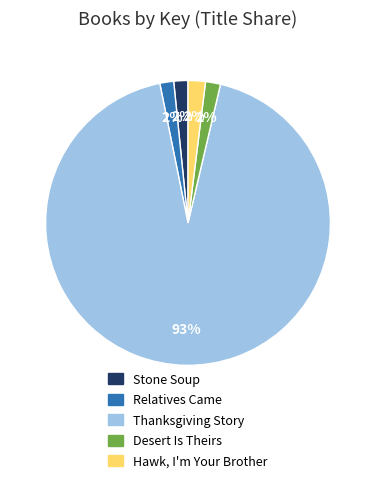

To the nearest percent, what percentage of the pie is Hawk, I'm Your Brother?

2%